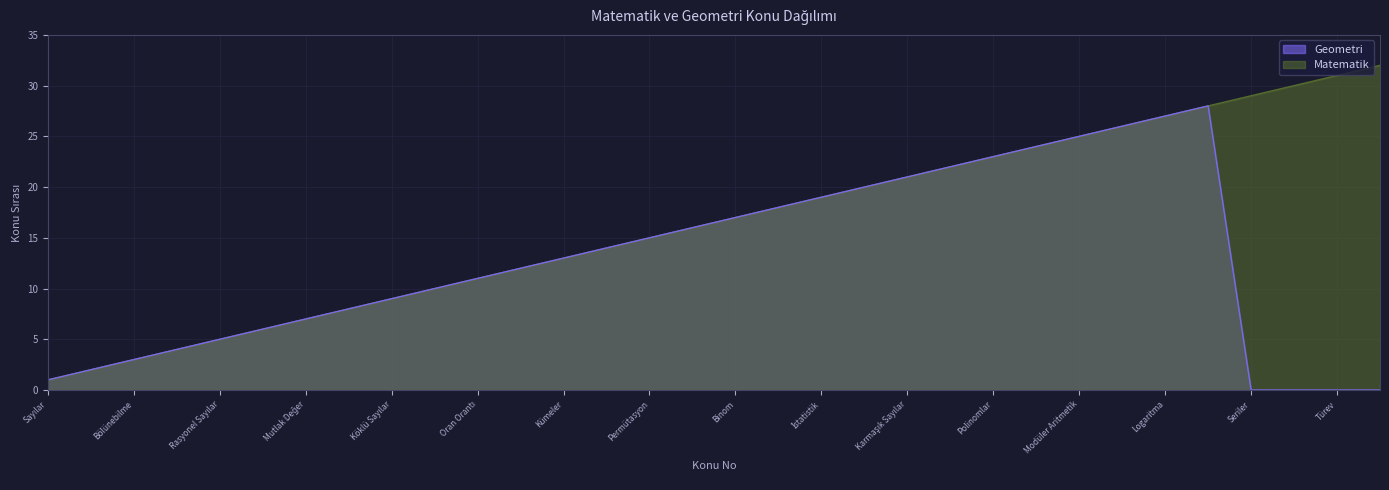

What is the difference between the maximum and minimum values in the Geometri series?

28